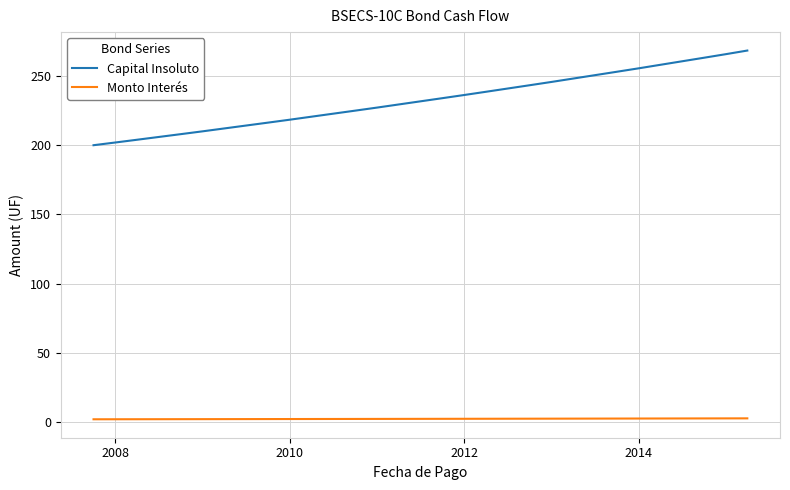

What is the maximum value shown in the chart?

268.4